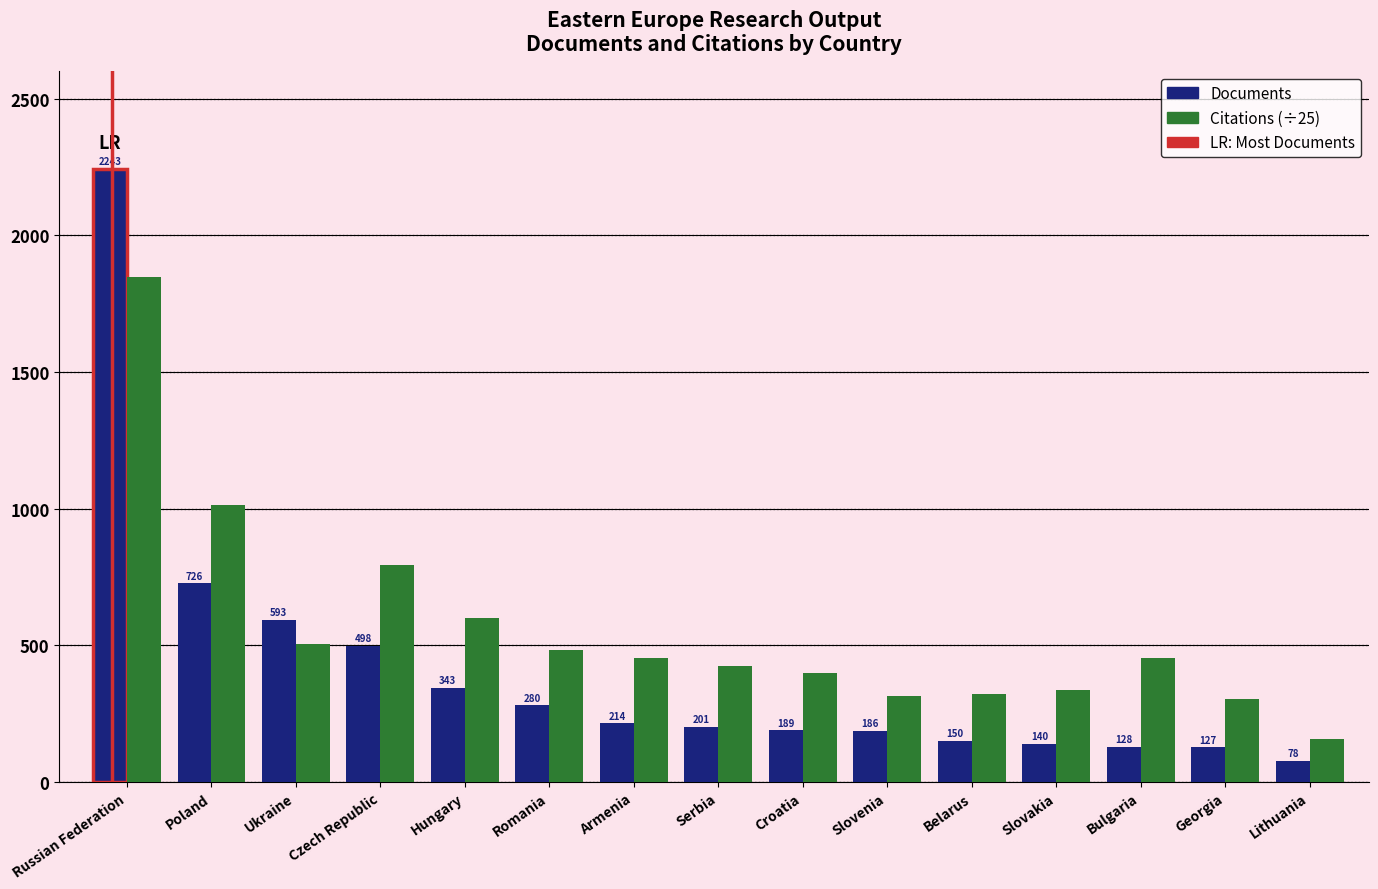

List the series in order of their peak value, lowest first.

Citations (÷25), Documents